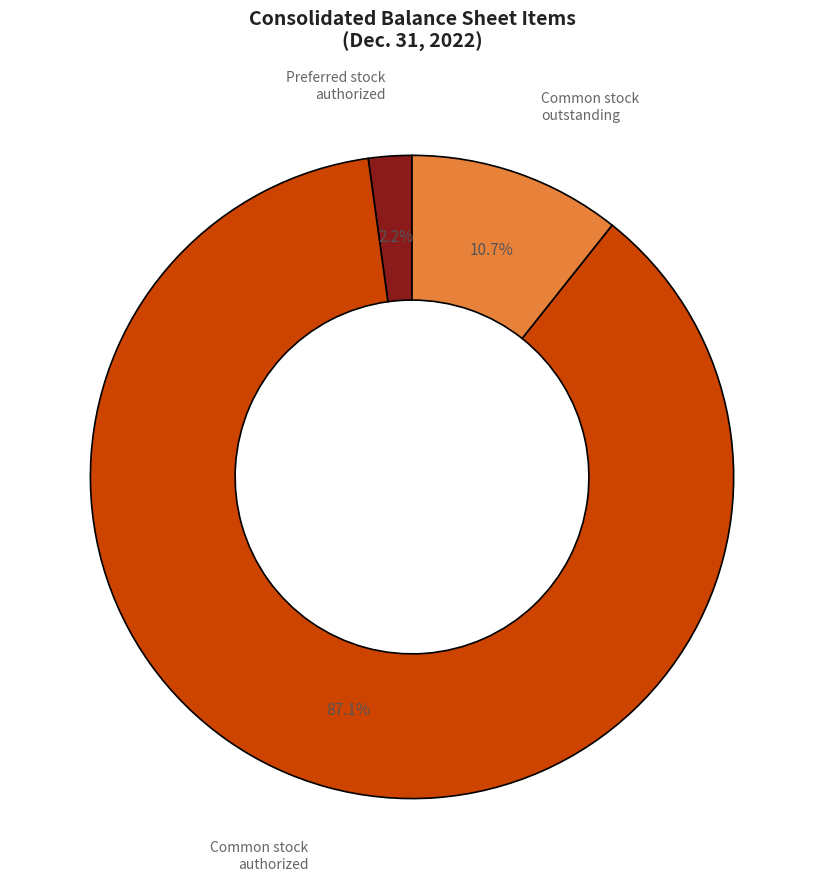

Is the sum of Common stock outstanding and Common stock authorized greater than half?

Yes